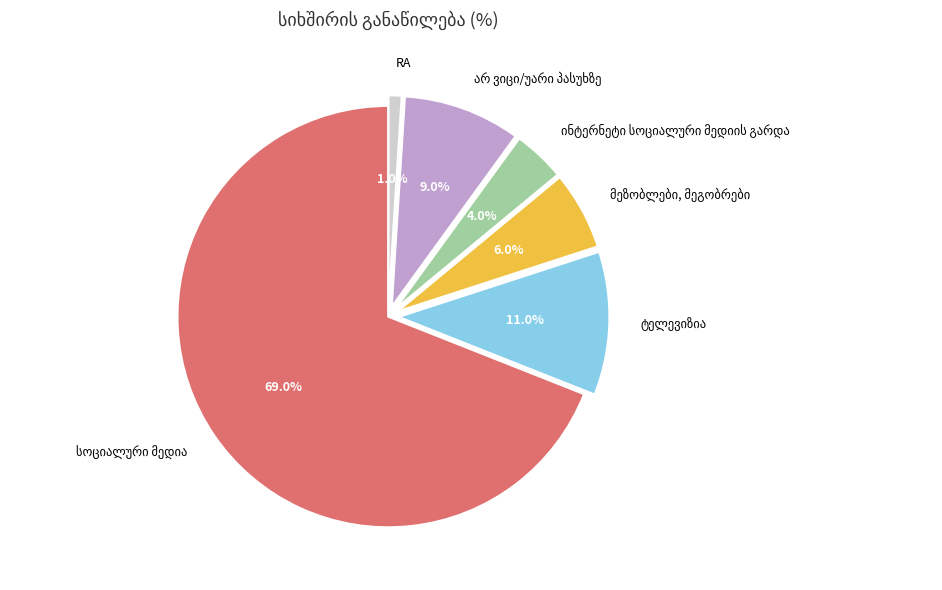

Is there a majority slice in this chart?

Yes